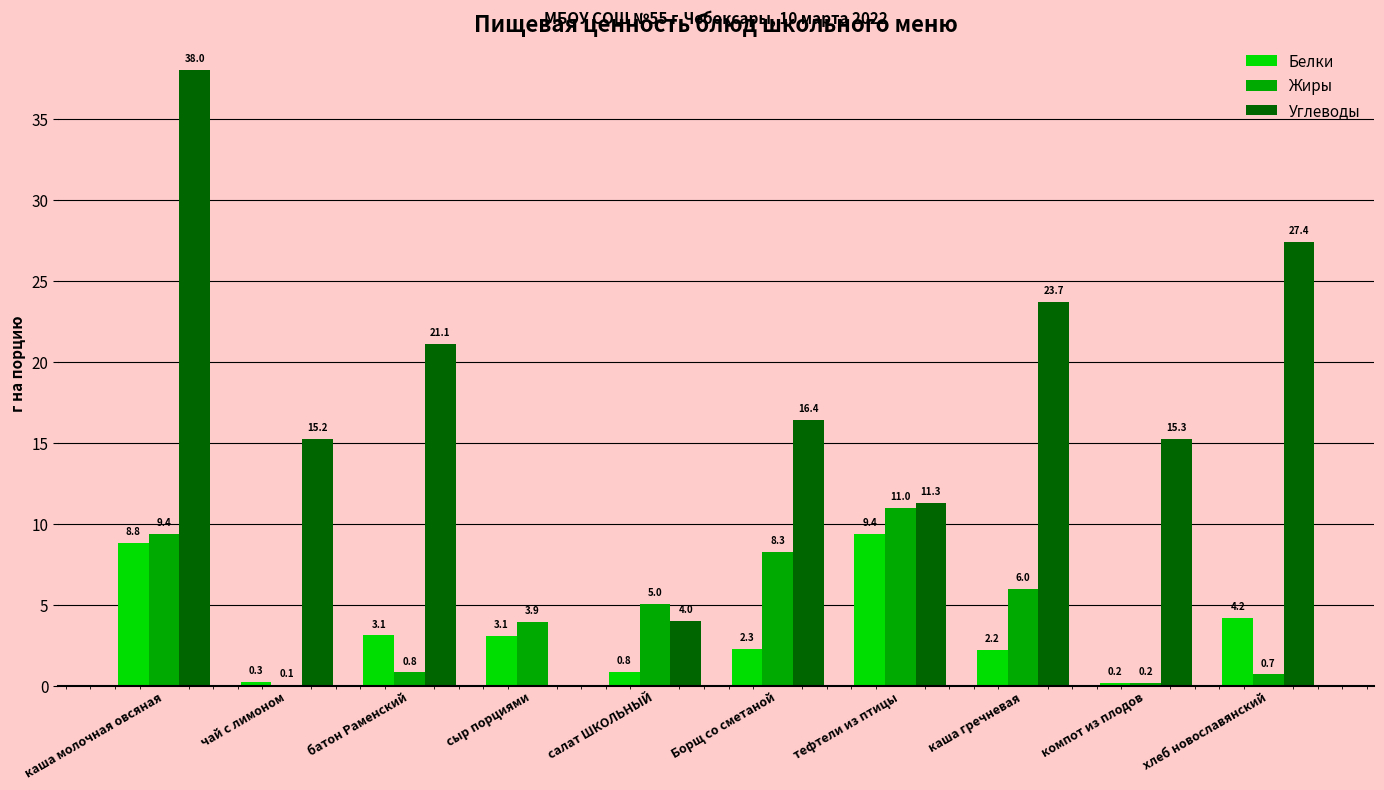

Are the bars horizontal?

No